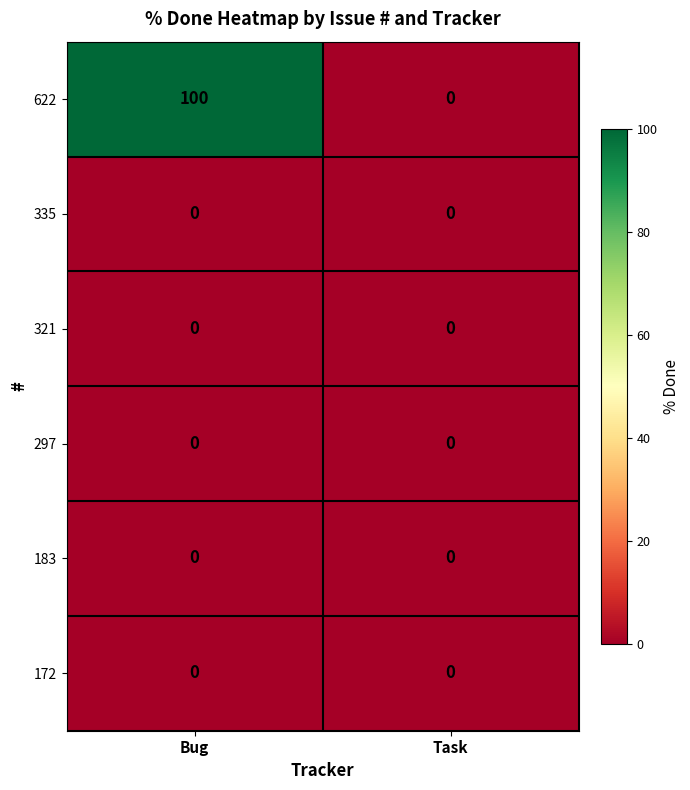

The value of 321 at Task is 0. True or false?

True